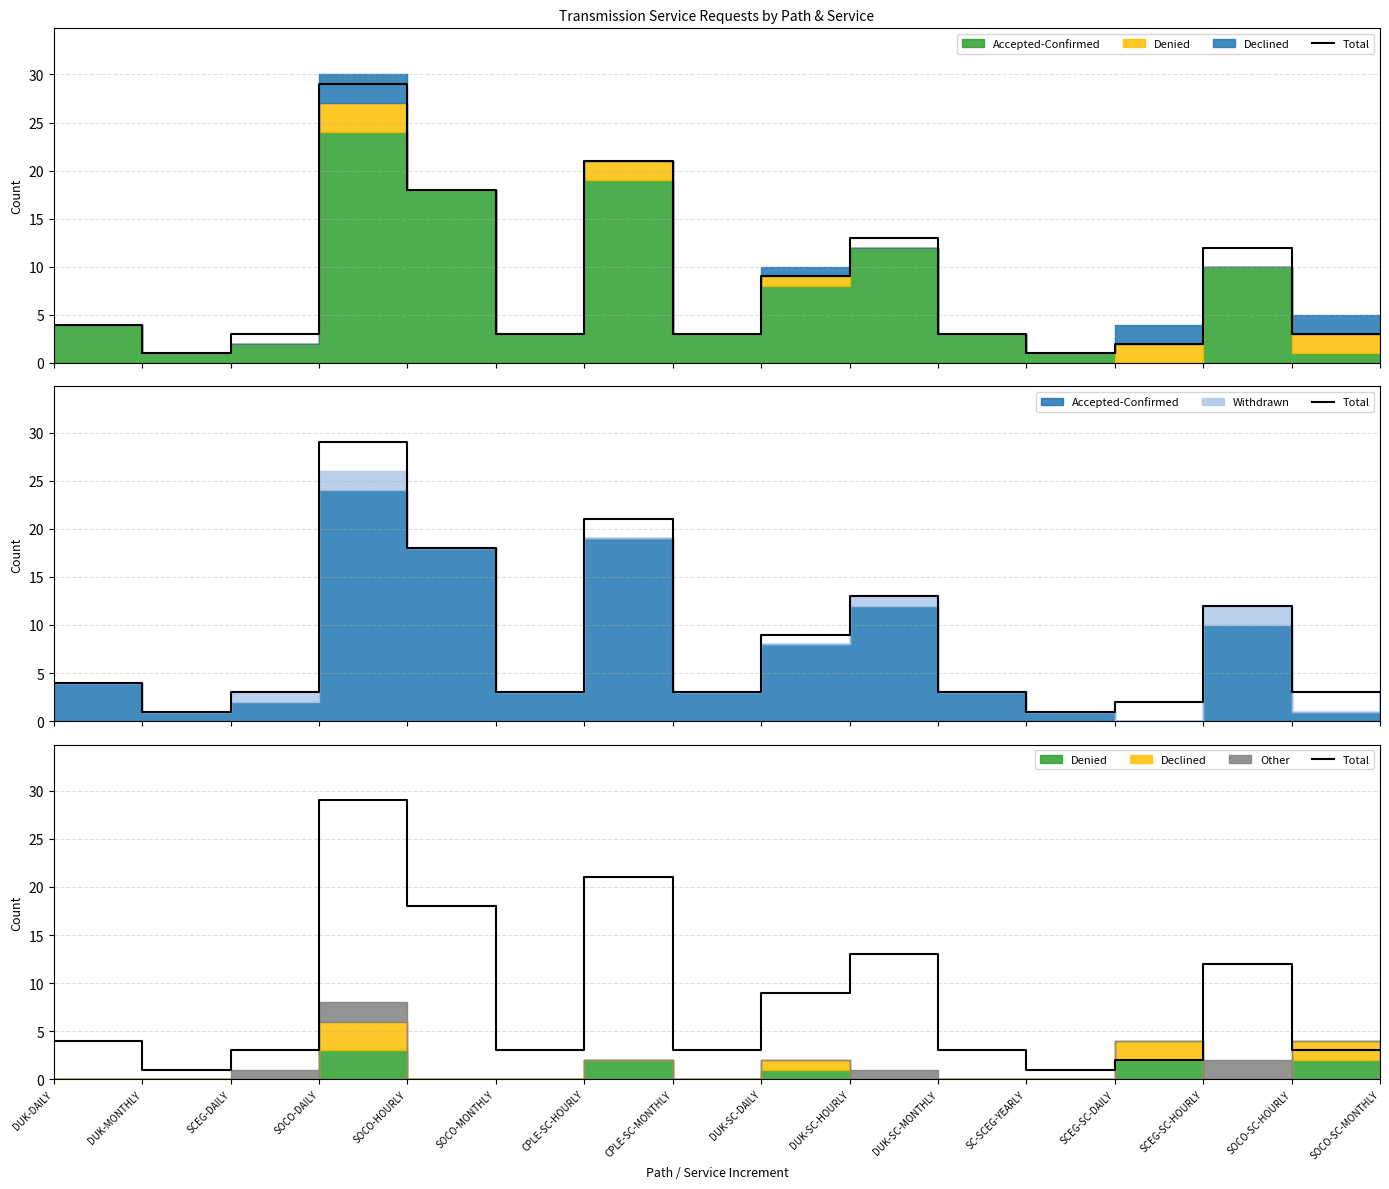

Which label corresponds to the smallest value in the chart?

DUK-MONTHLY